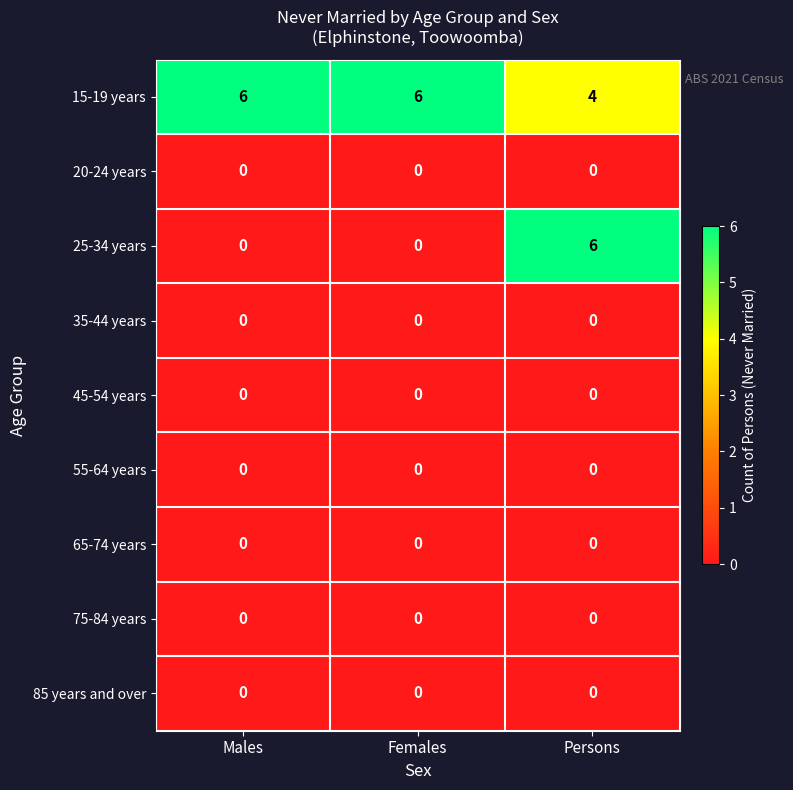

Reading left to right, list all the values displayed in this chart.

15-19 years: 6	6	4
20-24 years: 0	0	0
25-34 years: 0	0	6
35-44 years: 0	0	0
45-54 years: 0	0	0
55-64 years: 0	0	0
65-74 years: 0	0	0
75-84 years: 0	0	0
85 years and over: 0	0	0